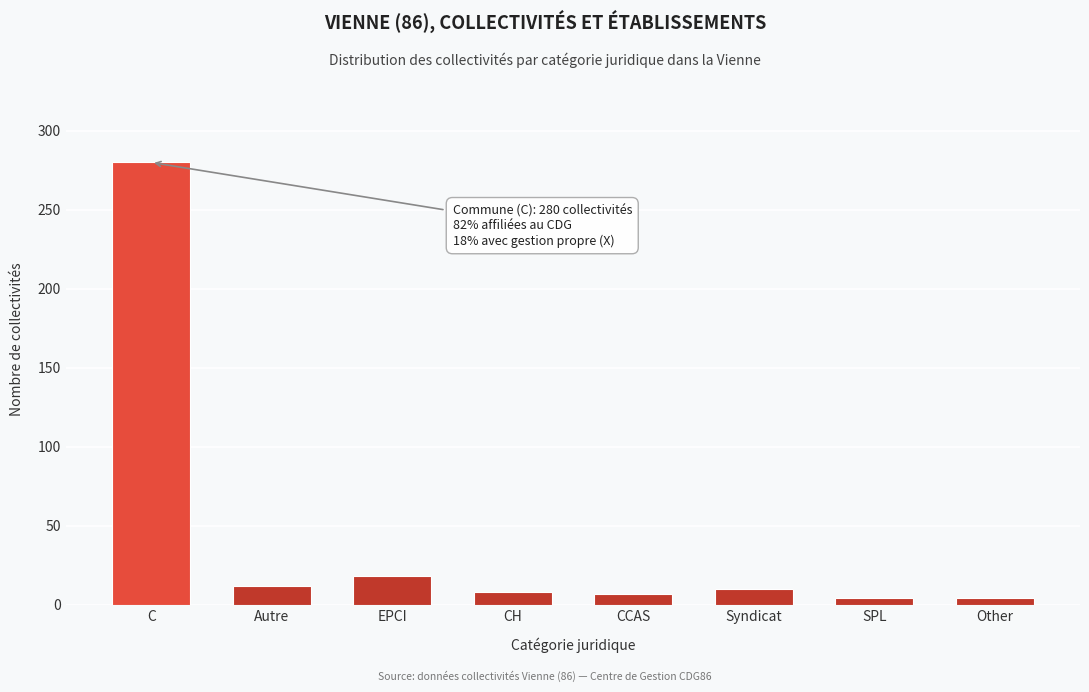

What is the label of the 4th bar from the left?

CH